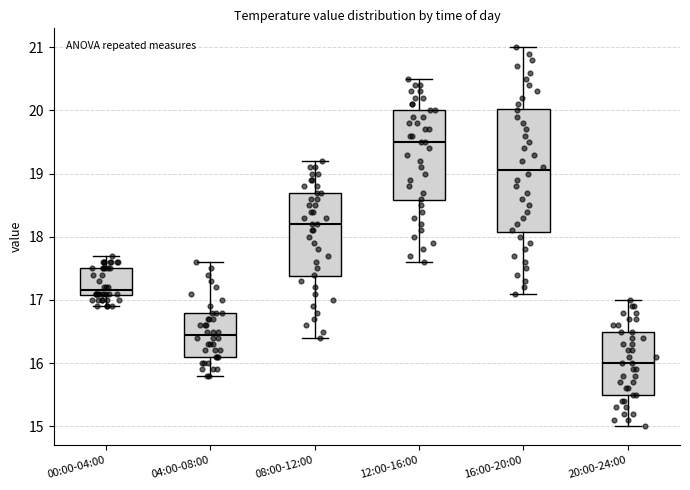

Reading left to right, read every box against the y-axis: the position of its median line, the range the box covers, and the ends of its whiskers. The values are not printed on the chart, so give them approximately, as read against the axis.

00:00-04:00: median 17.2, box 17.1 to 17.5, whiskers 16.9 to 17.7
04:00-08:00: median 16.5, box 16.1 to 16.8, whiskers 15.8 to 17.6
08:00-12:00: median 18.2, box 17.4 to 18.7, whiskers 16.4 to 19.2
12:00-16:00: median 19.5, box 18.6 to 20.0, whiskers 17.6 to 20.5
16:00-20:00: median 19.1, box 18.1 to 20.0, whiskers 17.1 to 21.0
20:00-24:00: median 16.0, box 15.5 to 16.5, whiskers 15.0 to 17.0